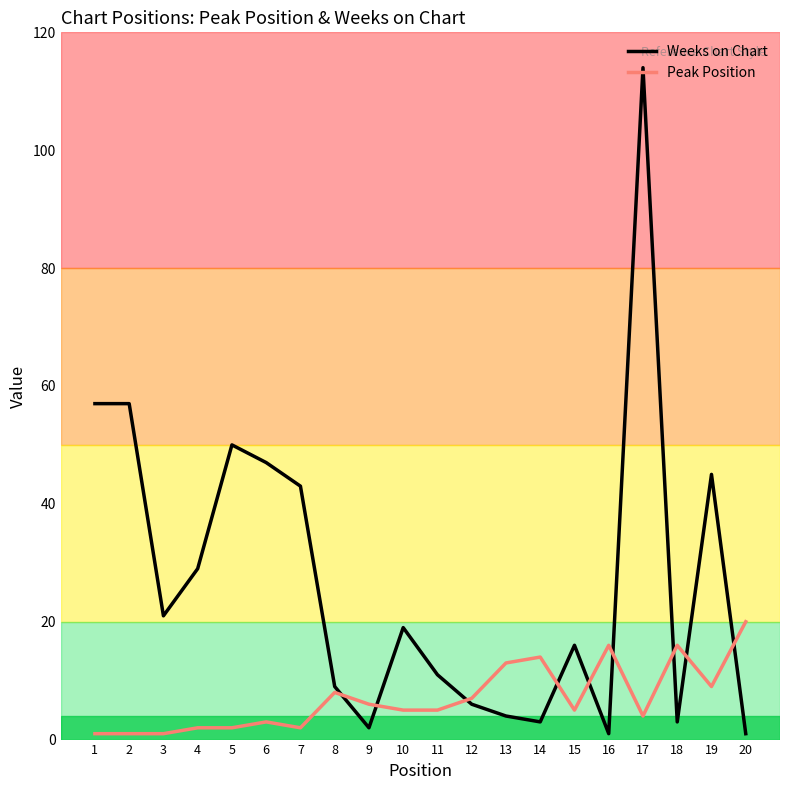

What is the maximum value shown in the chart?

114